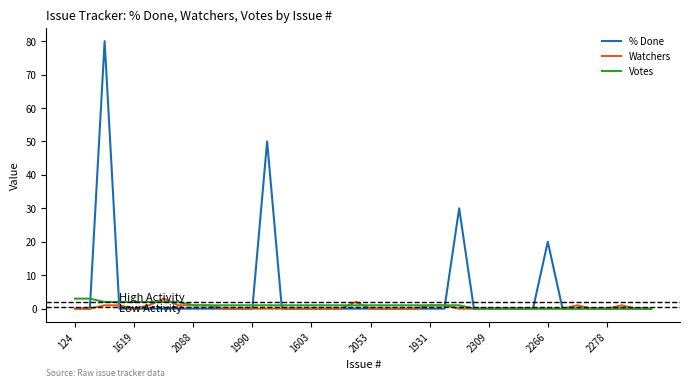

Which series has the largest range (max minus min)?

% Done